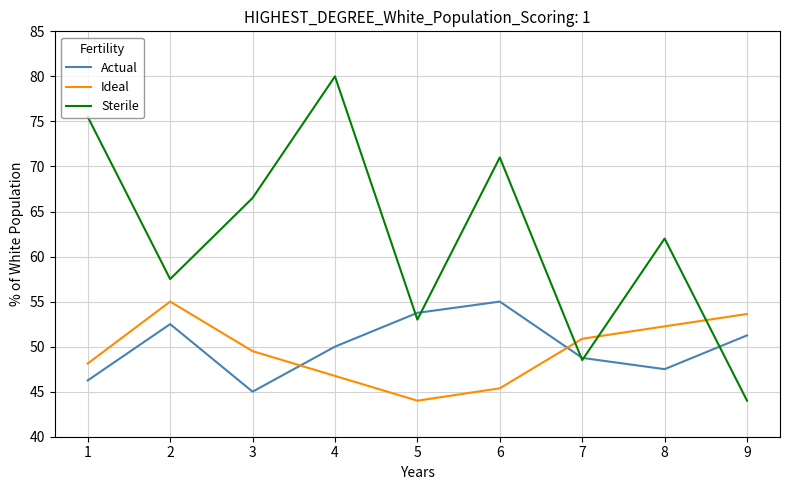

What is the approximate value of Actual at 2?

52.5